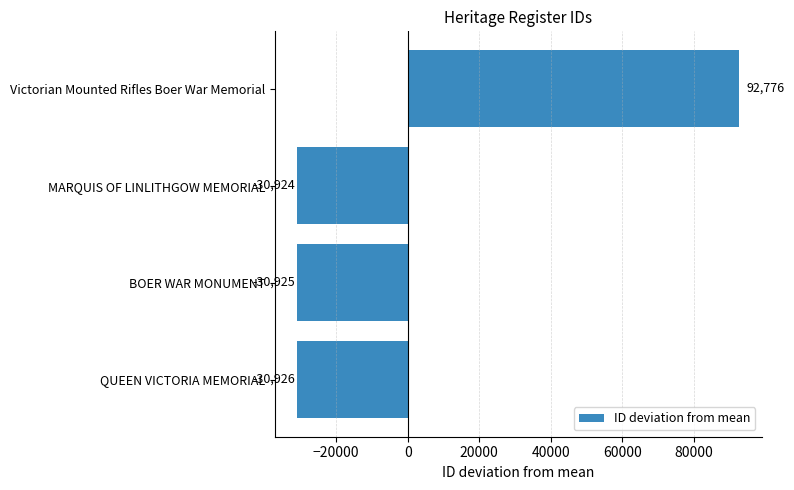

Where is the data nearest to the value 30924?

MARQUIS OF LINLITHGOW MEMORIAL